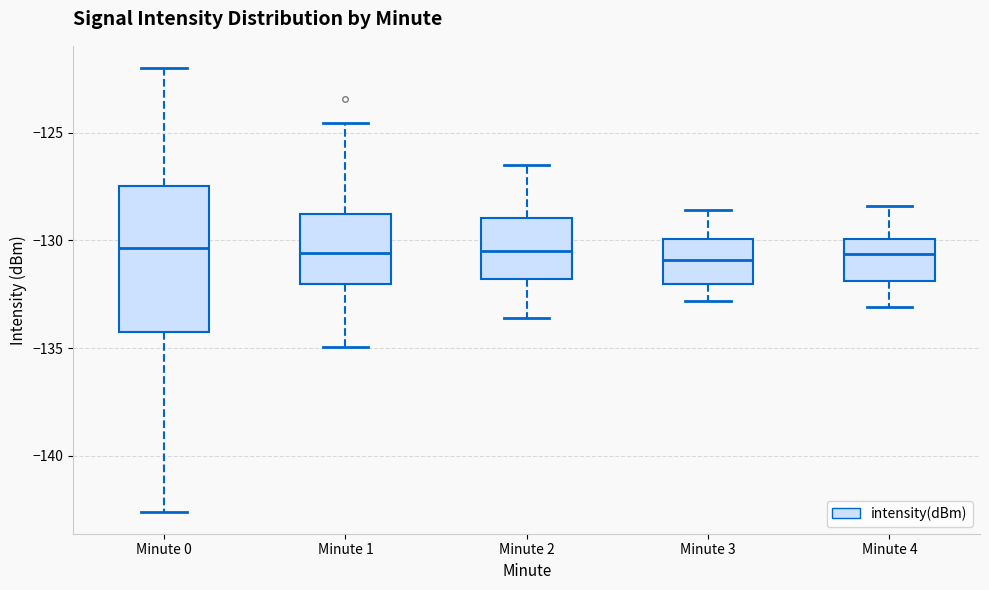

Where does the median line of the box for Minute 0 sit on the y-axis? The values are not printed on the chart, so give them approximately, as read against the axis.

-130.5